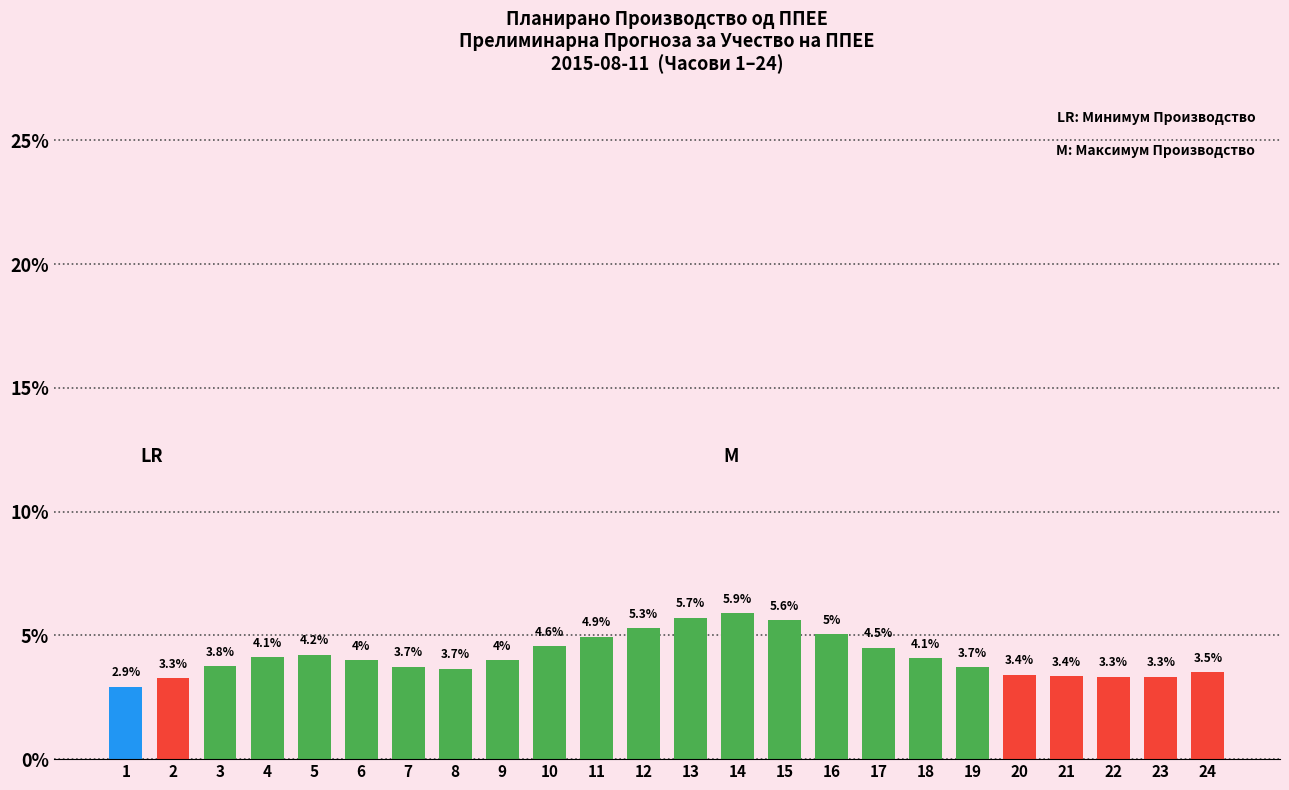

Reading right to left, what are all the values shown in this chart?

24=3.5	23=3.3	22=3.3	21=3.4	20=3.4	19=3.7	18=4.1	17=4.5	16=5.0	15=5.6	14=5.9	13=5.7	12=5.3	11=4.9	10=4.6	9=4.0	8=3.7	7=3.7	6=4.0	5=4.2	4=4.1	3=3.8	2=3.3	1=2.9